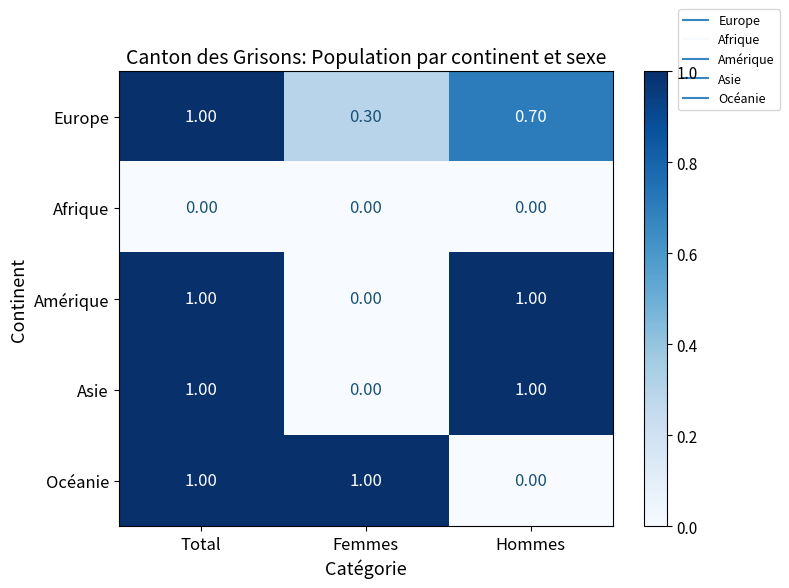

What is the difference between the highest and lowest values at Hommes?

1.0